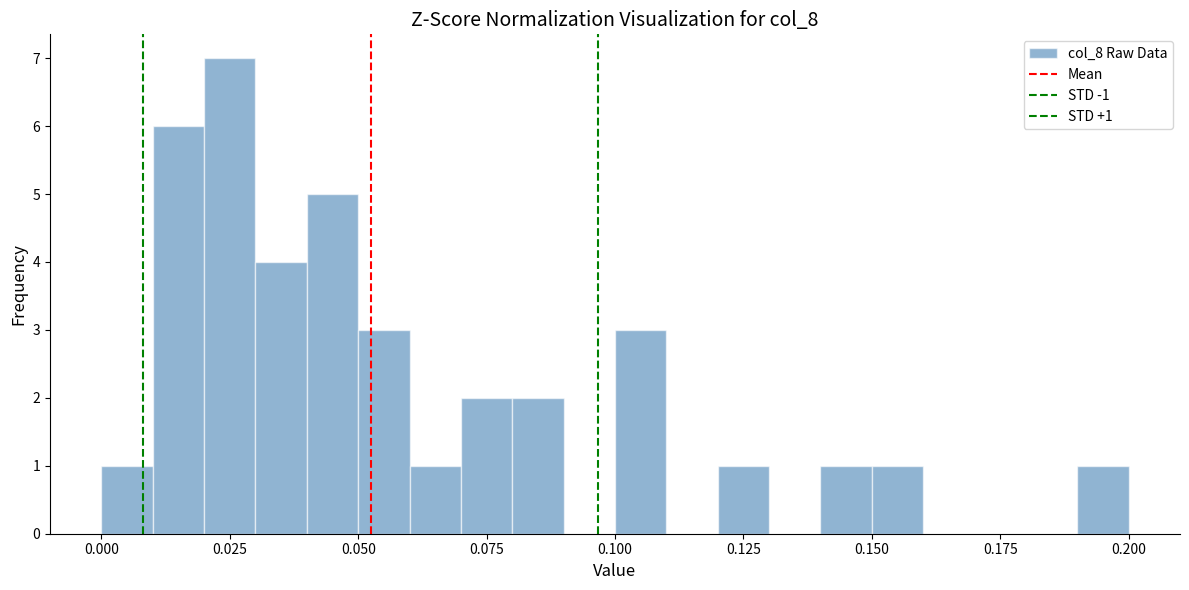

Read against the x-axis, roughly where is the centre of the tallest bar?

0.025